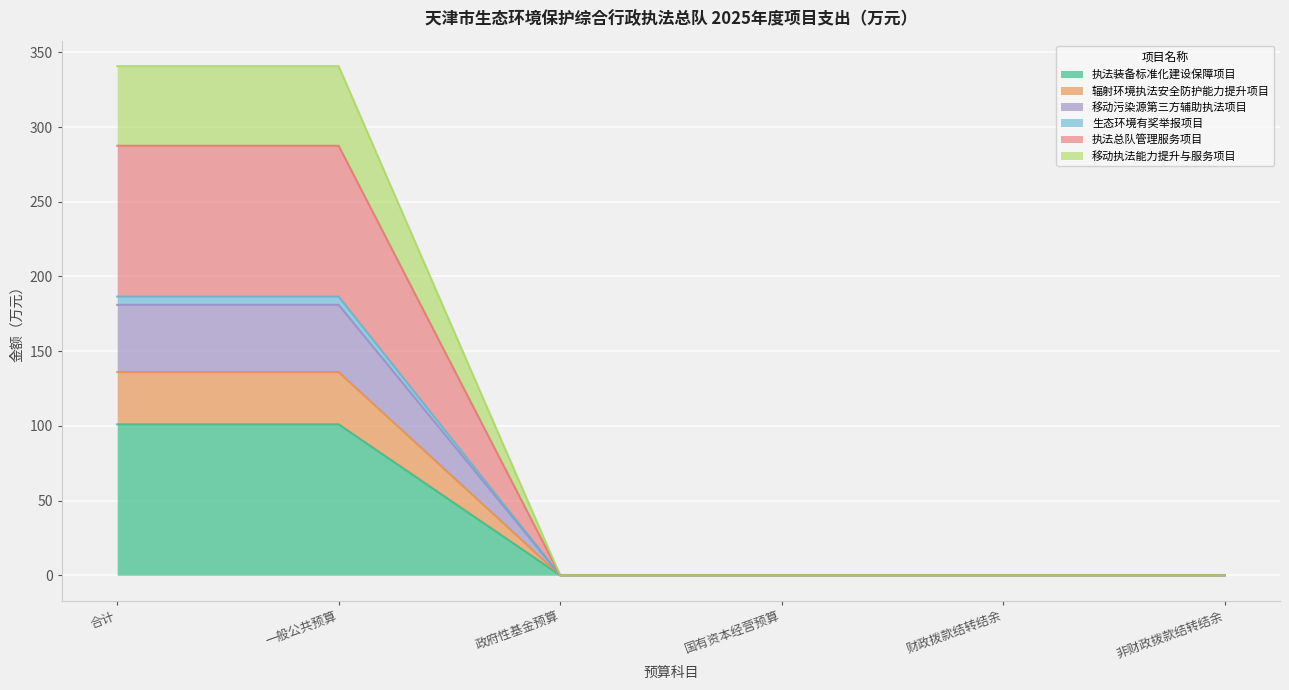

At which label does 移动执法能力提升与服务项目 reach its minimum?

政府性基金预算